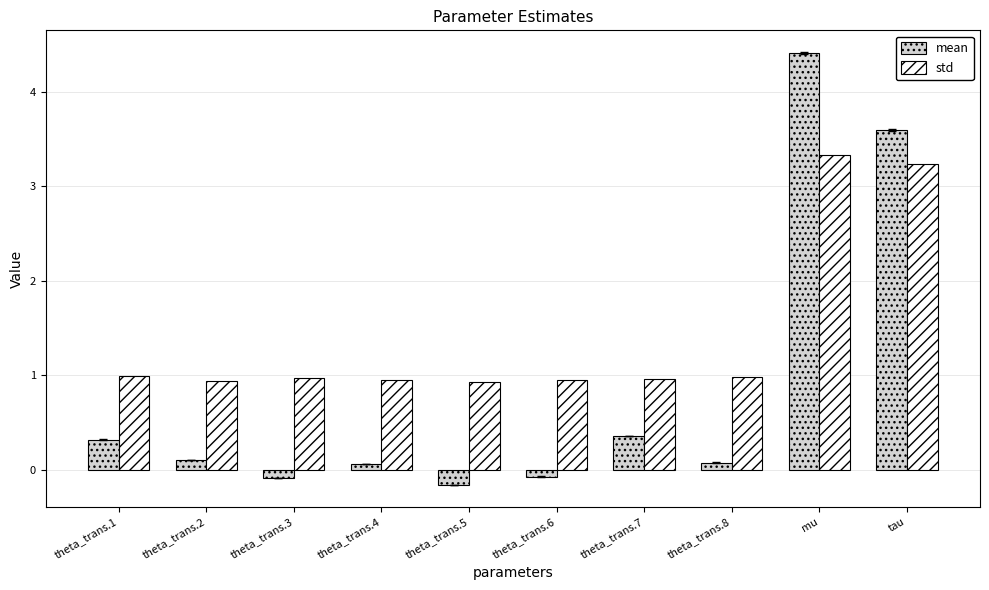

The value of std at theta_trans.8 is 0.3. True or false?

False